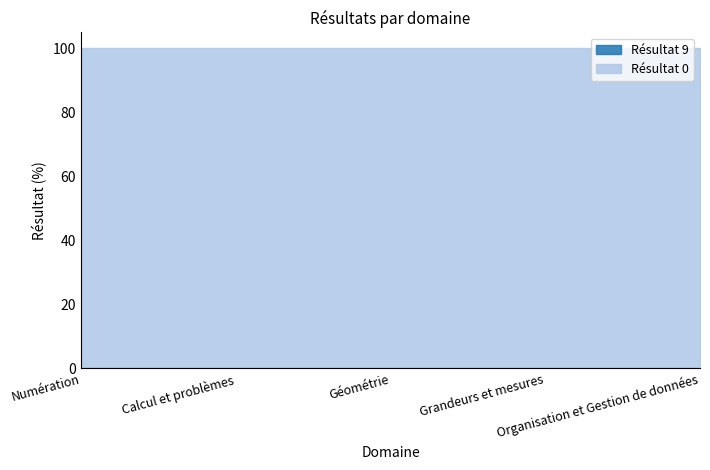

Reading left to right, extract all data points from this chart.

Résultat 9: 0	0	0	0	0
Résultat 0: 100	100	100	100	100